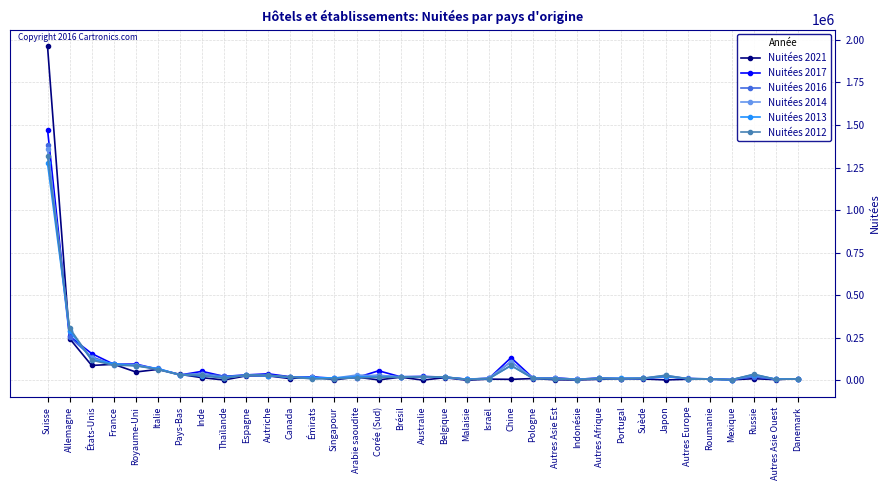

What is the label of the 26th point from the right?

Espagne